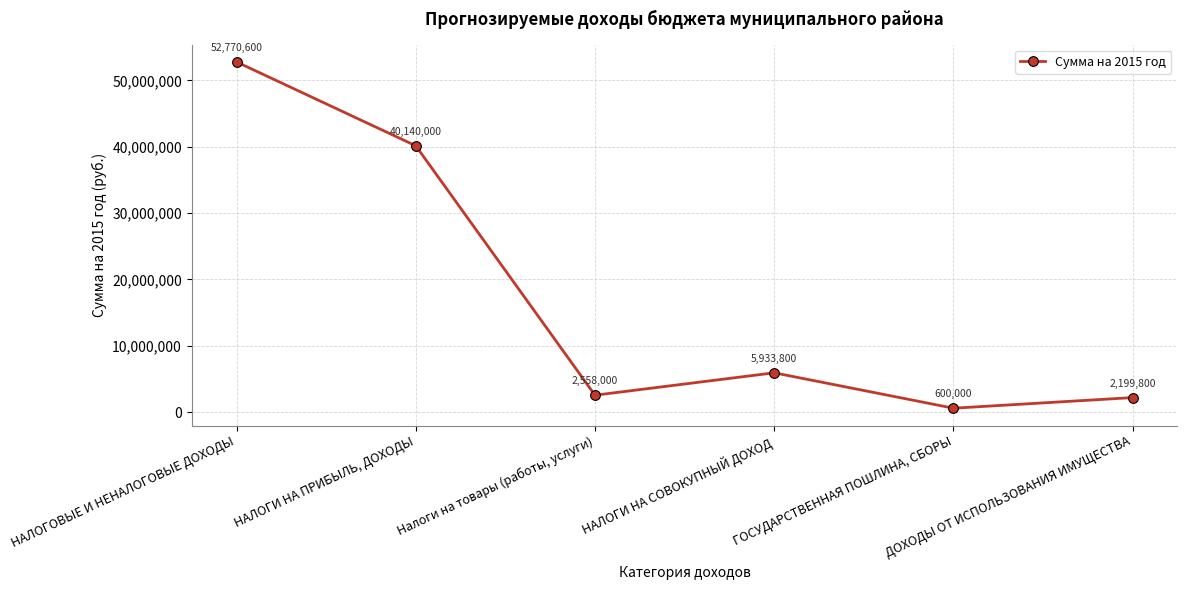

Rank the categories by value from highest to lowest.

НАЛОГОВЫЕ И НЕНАЛОГОВЫЕ ДОХОДЫ, НАЛОГИ НА ПРИБЫЛЬ, ДОХОДЫ, НАЛОГИ НА СОВОКУПНЫЙ ДОХОД, Налоги на товары (работы, услуги), ДОХОДЫ ОТ ИСПОЛЬЗОВАНИЯ ИМУЩЕСТВА, ГОСУДАРСТВЕННАЯ ПОШЛИНА, СБОРЫ